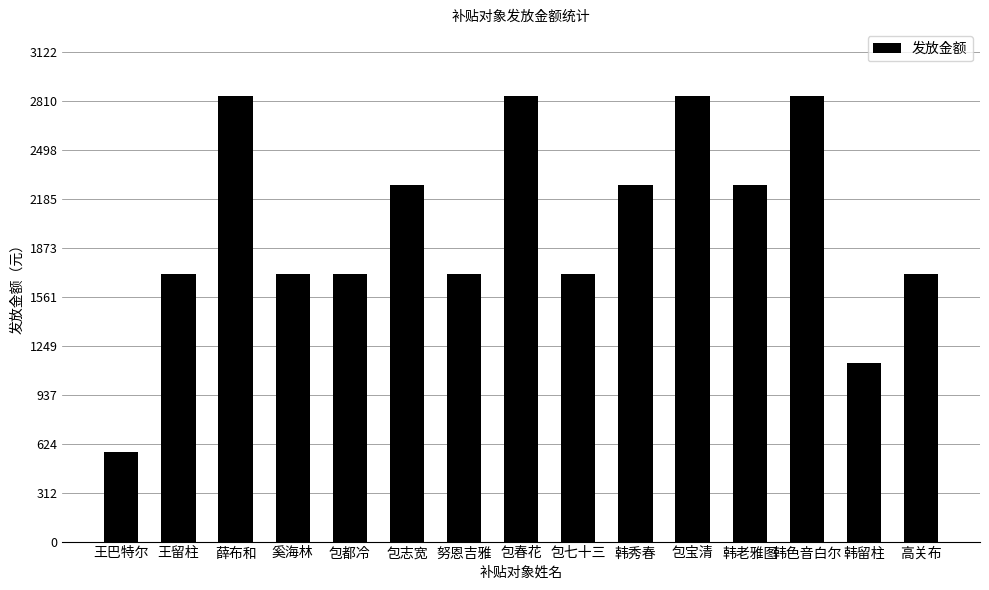

Reading left to right, what are all the values shown in this chart?

王巴特尔=567.6	王留柱=1702.9	薛布和=2838.2	奚海林=1702.9	包都冷=1702.9	包志宽=2270.6	努恩吉雅=1702.9	包春花=2838.2	包七十三=1702.9	韩秀春=2270.6	包宝清=2838.2	韩老雅图=2270.6	韩色音白尔=2838.2	韩留柱=1135.3	高关布=1702.9